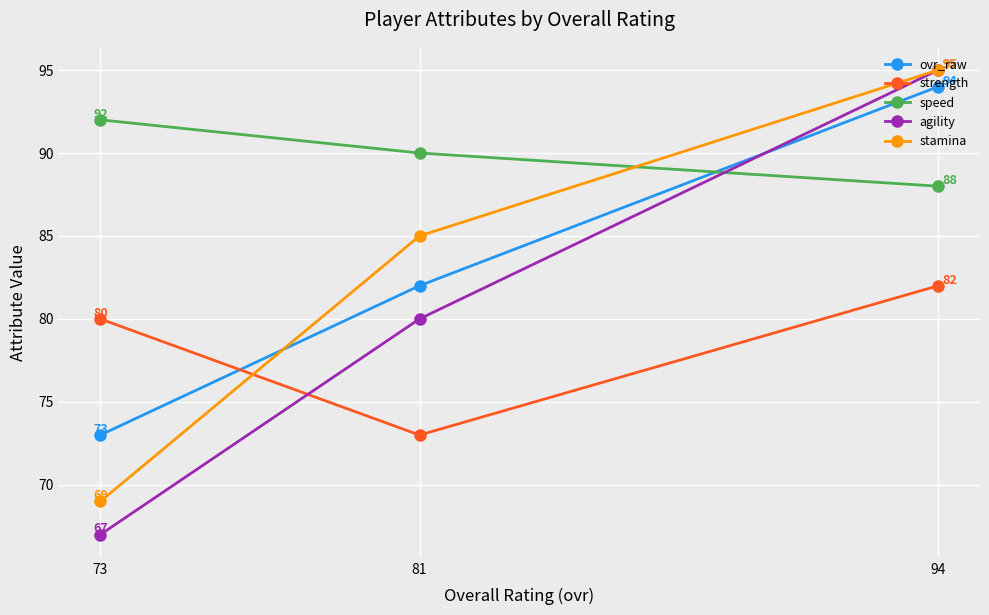

What is the difference between the highest and lowest values at 73?

25